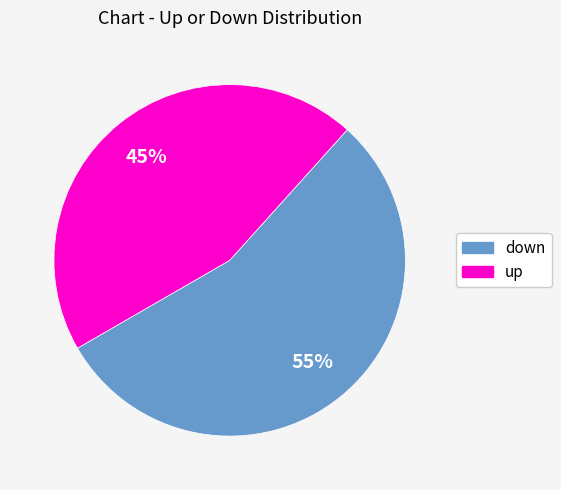

To the nearest percent, what is the difference between the largest and smallest slice percentages?

10%